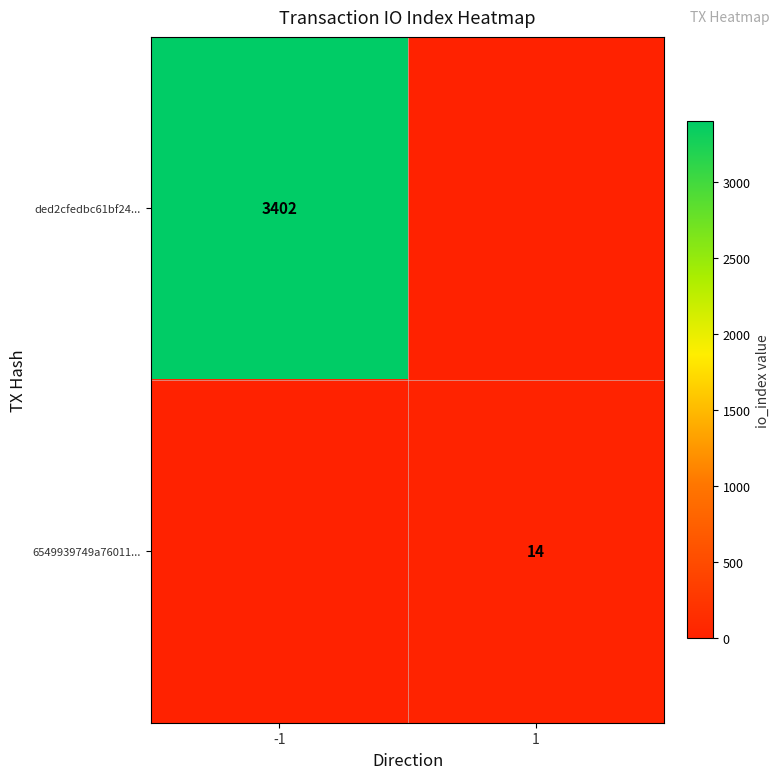

Which has a higher value, 1 or -1?

-1